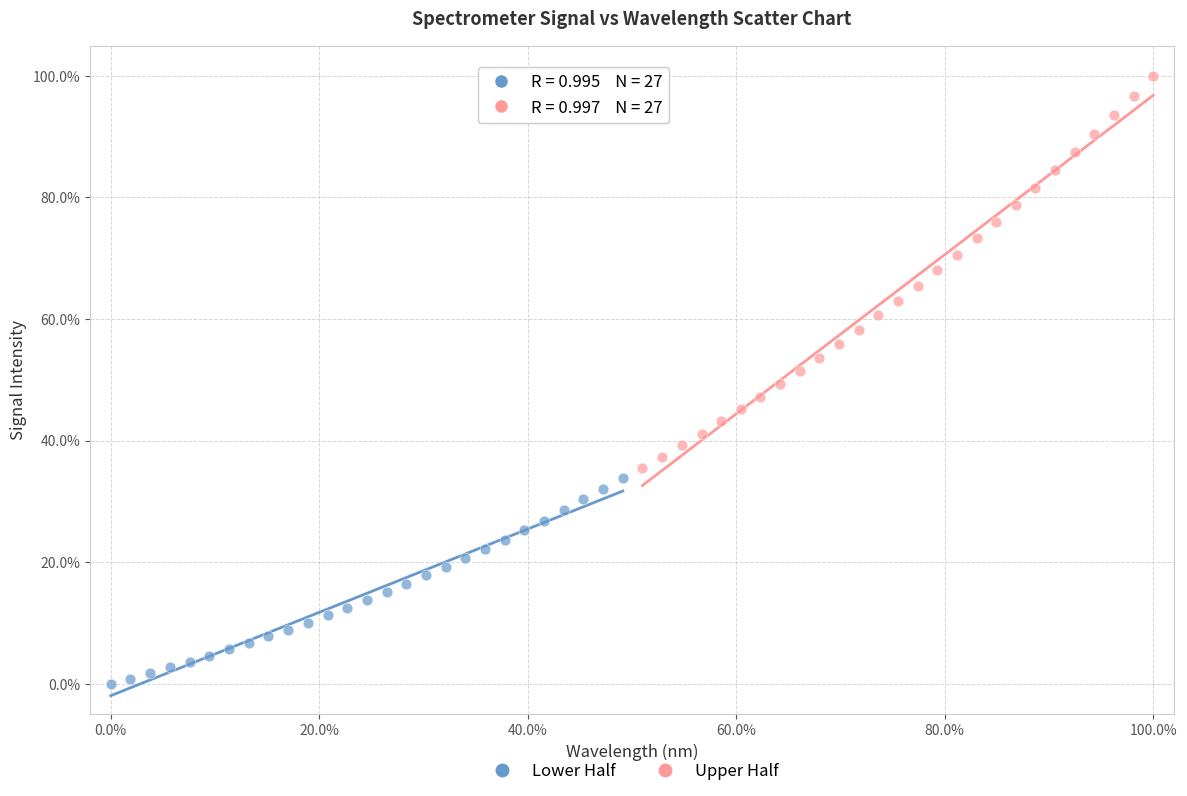

Which series contains the highest Y value?

Upper Half